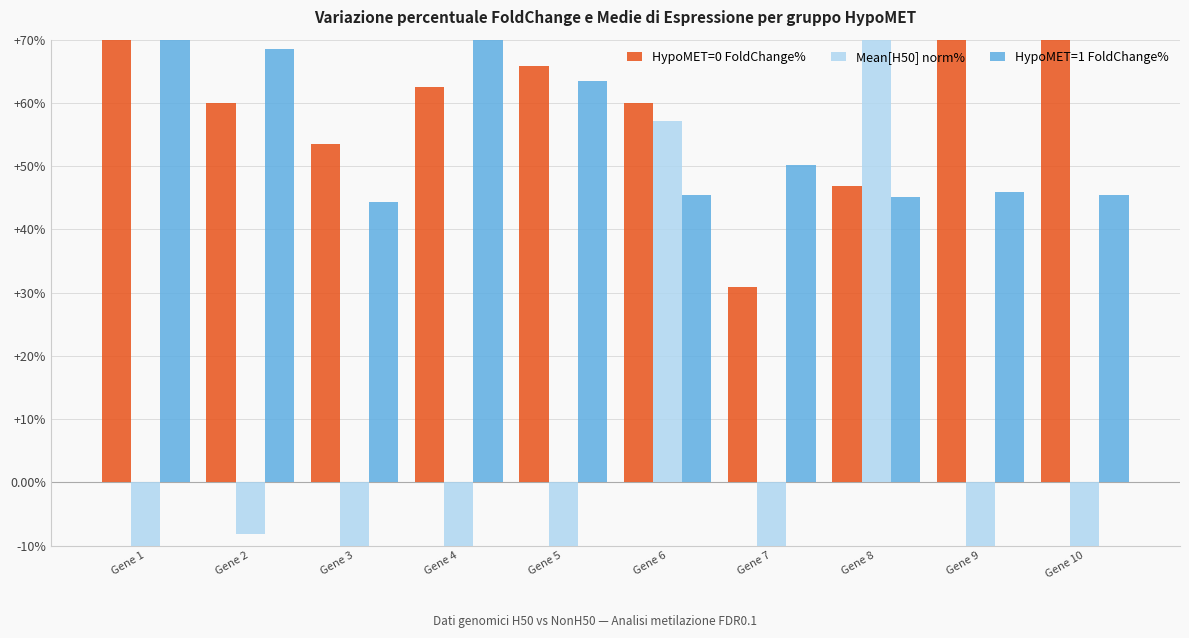

Is it true that HypoMET=1 FoldChange% equals 130.3 at Gene 1?

True